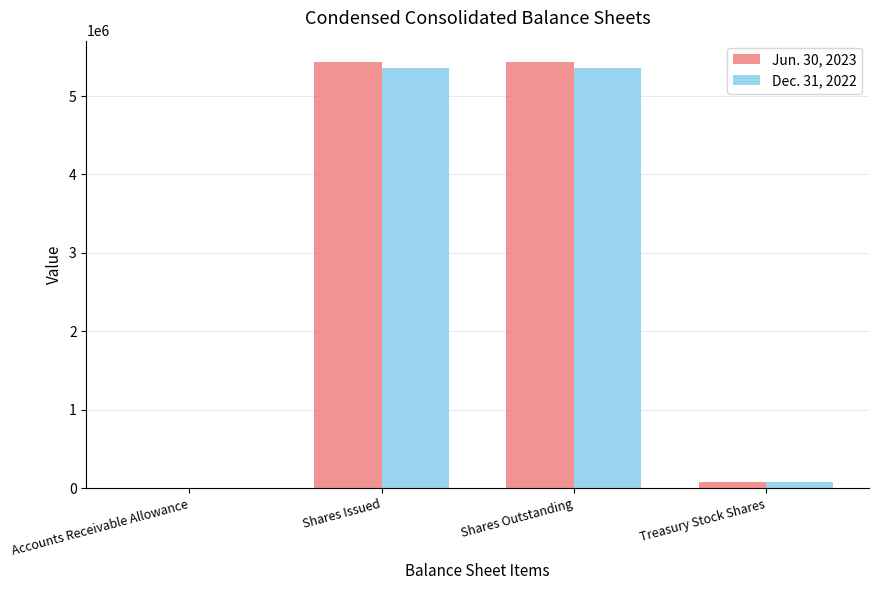

Where is Dec. 31, 2022 nearest to the value 2676511?

Treasury Stock Shares